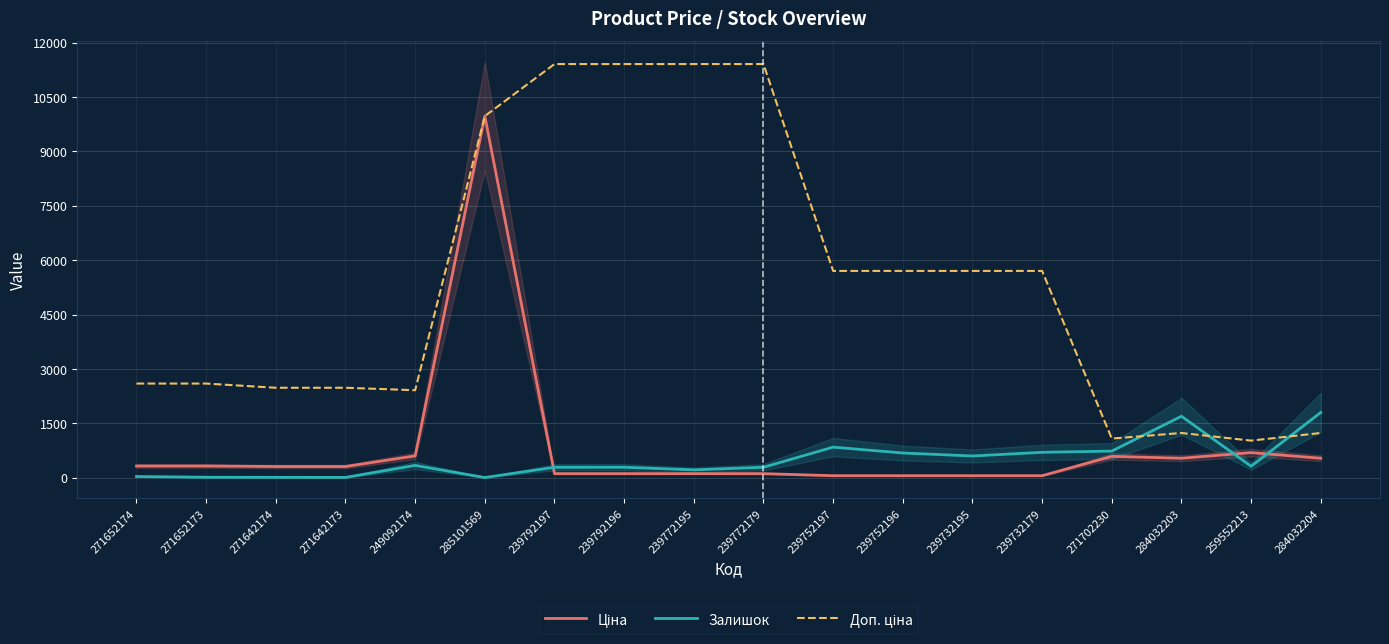

What is the value of the Залишок point at the 16th from the left?

1697.0